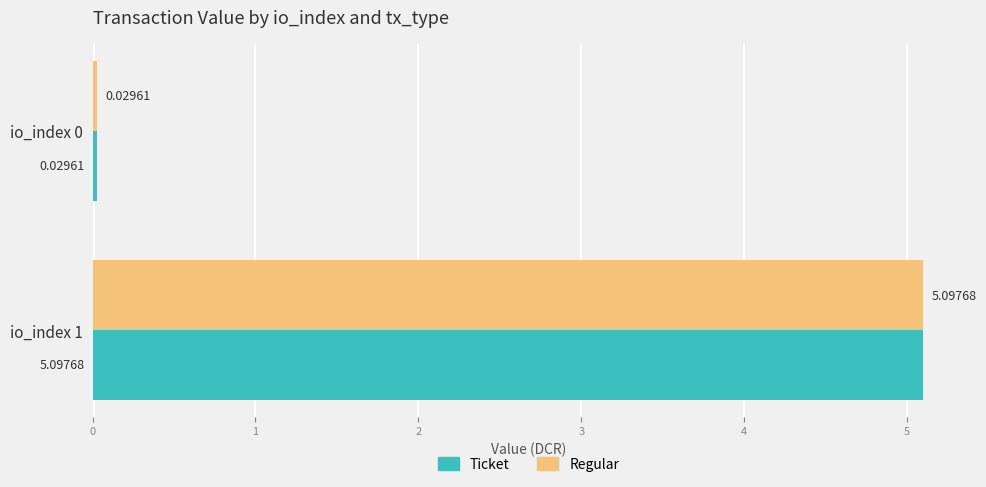

What is the sum of all Regular values?

5.1